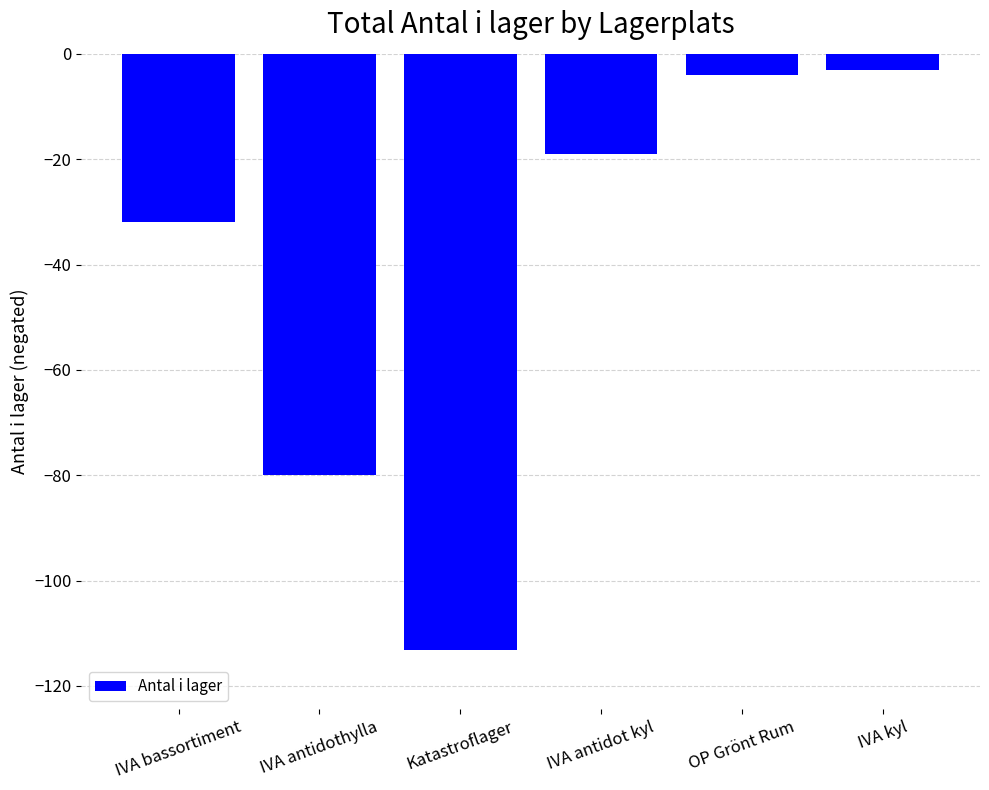

Are the bars grouped side by side (vs. stacked)?

No